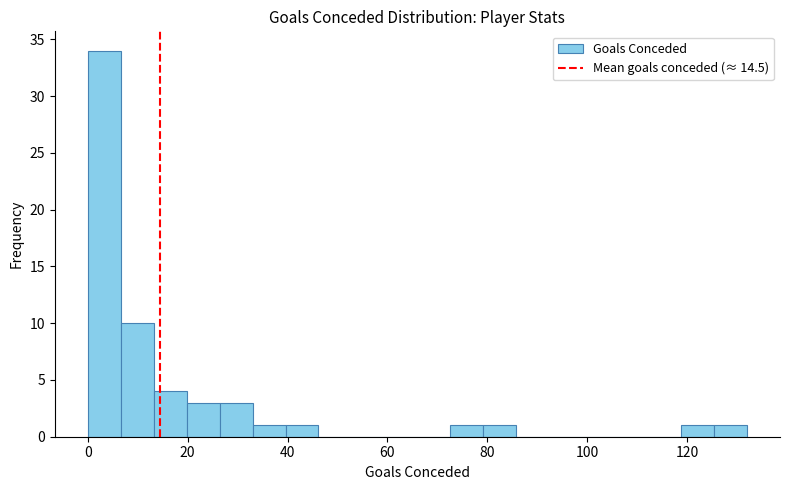

Read against the x-axis, roughly where is the centre of the tallest bar?

4